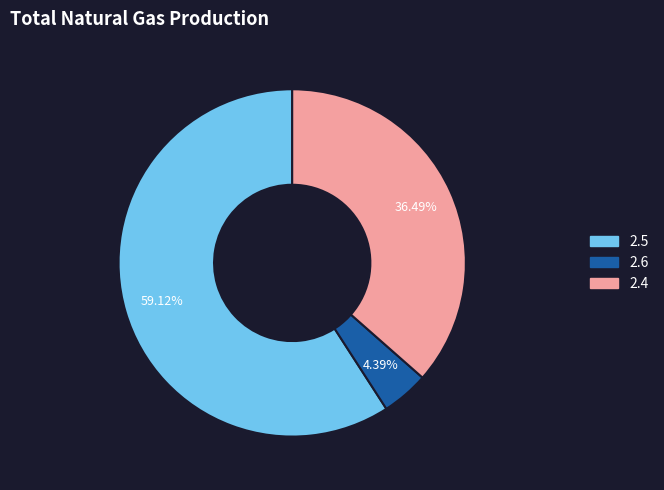

How many segments does this pie chart have?

3